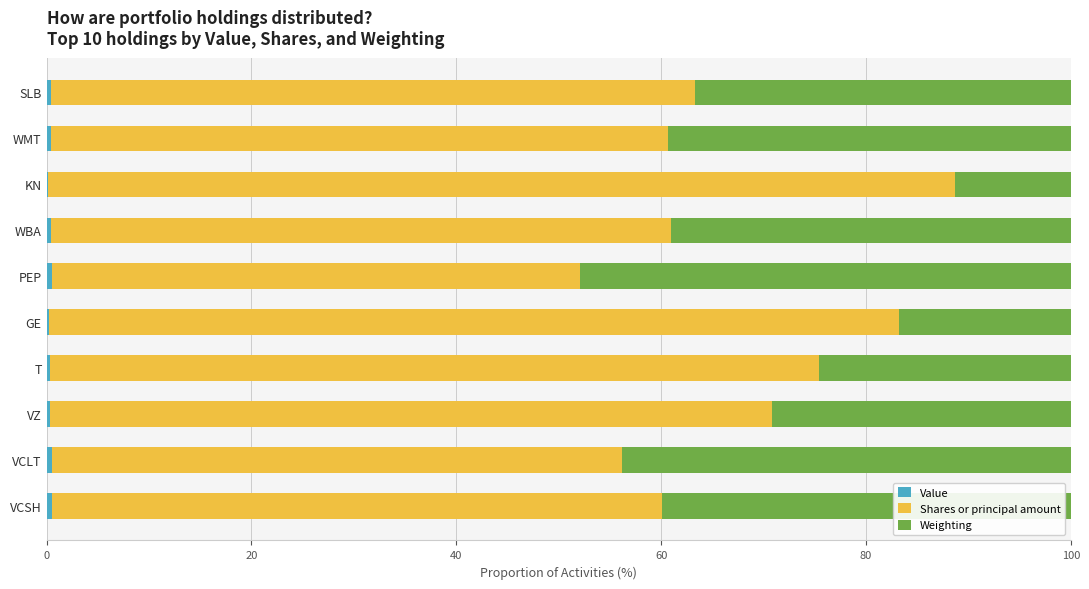

Count the number of data series in this chart.

3